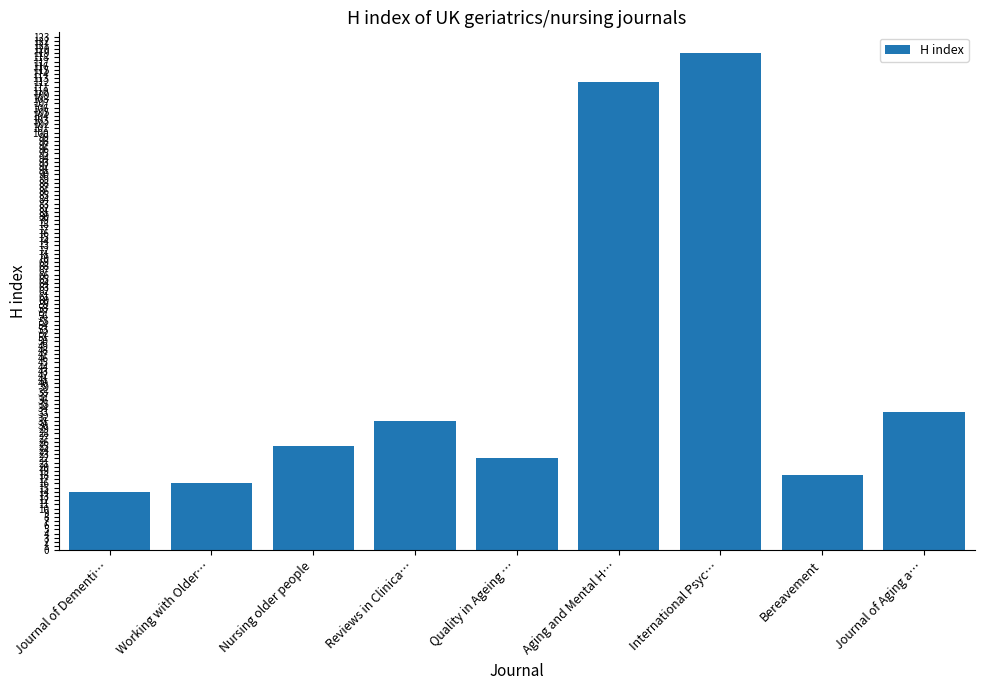

Rank the categories by value from lowest to highest.

Journal of Dementi…, Working with Older…, Bereavement, Quality in Ageing …, Nursing older people, Reviews in Clinica…, Journal of Aging a…, Aging and Mental H…, International Psyc…